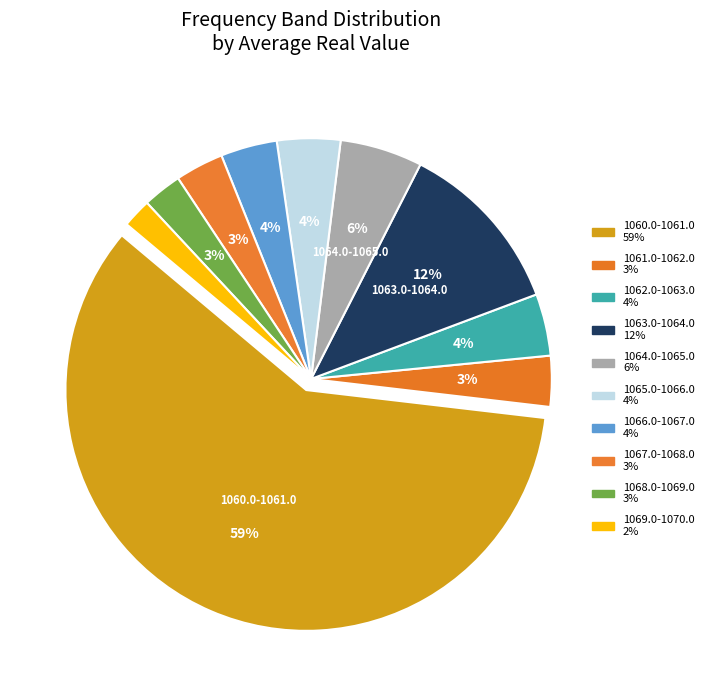

How many slices are in this pie chart?

10